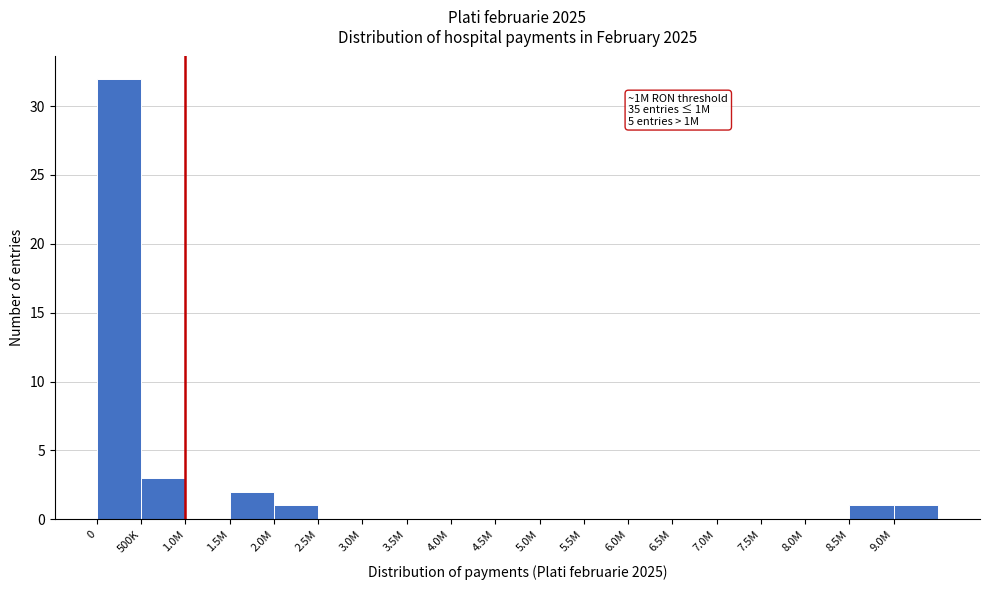

Reading left to right, transcribe all the data shown in this chart.

0=32	500K=3	1.0M=0	1.5M=2	2.0M=1	2.5M=0	3.0M=0	3.5M=0	4.0M=0	4.5M=0	5.0M=0	5.5M=0	6.0M=0	6.5M=0	7.0M=0	7.5M=0	8.0M=0	8.5M=1	9.0M=1